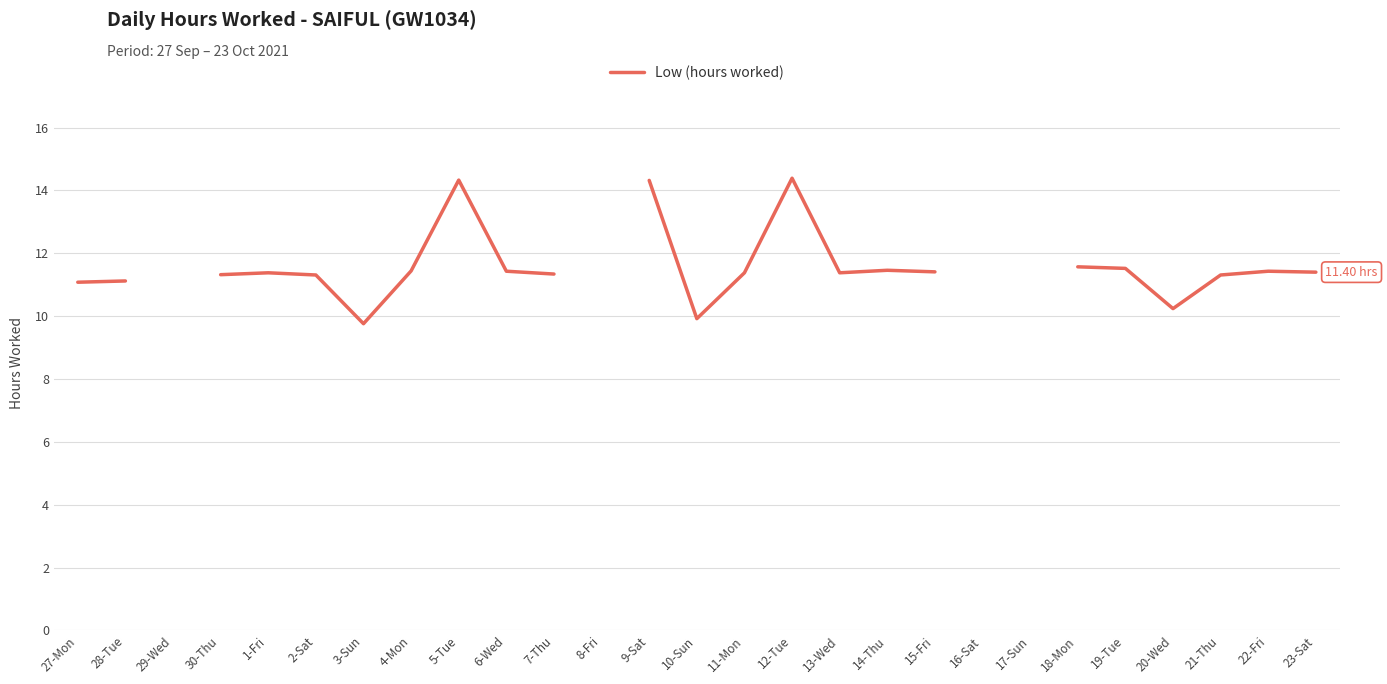

Which has a higher value, 28-Tue or 27-Mon?

28-Tue